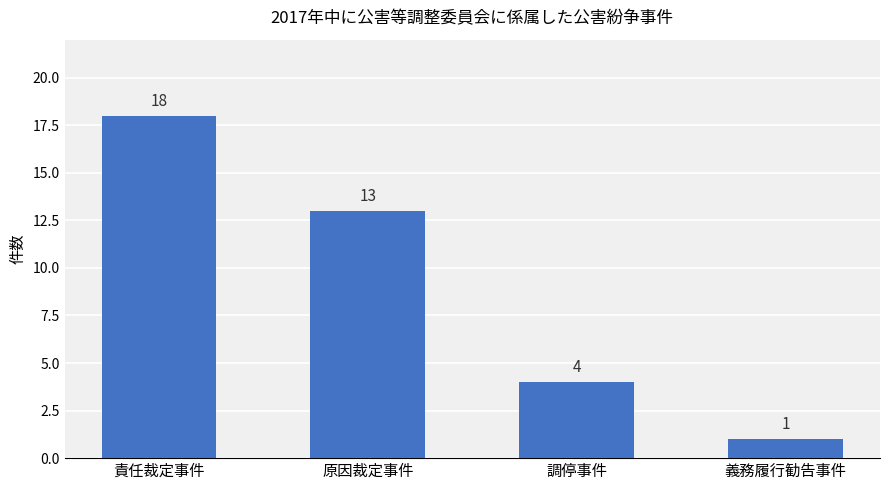

How many values are between 4 and 18?

3